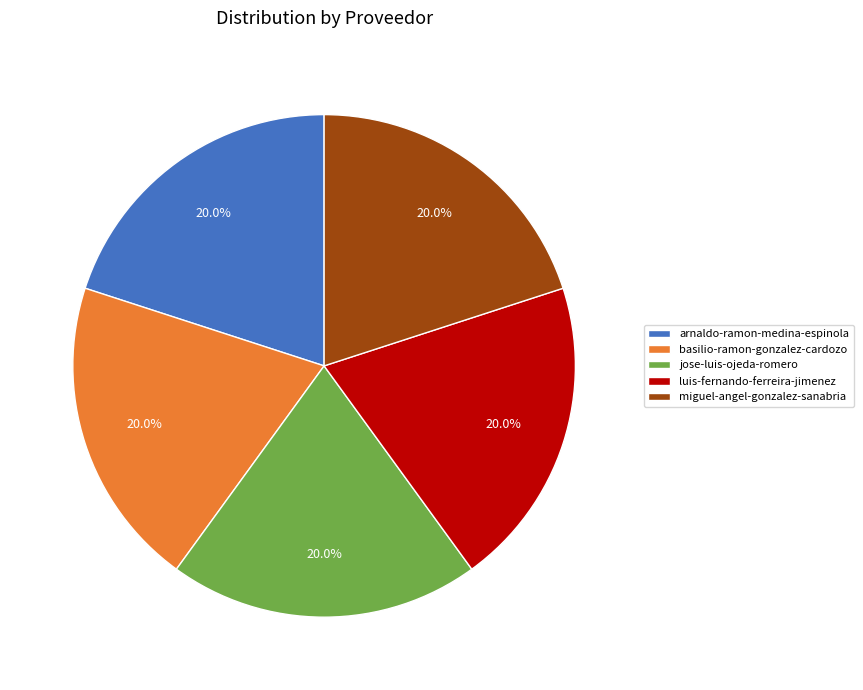

To the nearest percent, what percentage of the pie is jose-luis-ojeda-romero?

20%